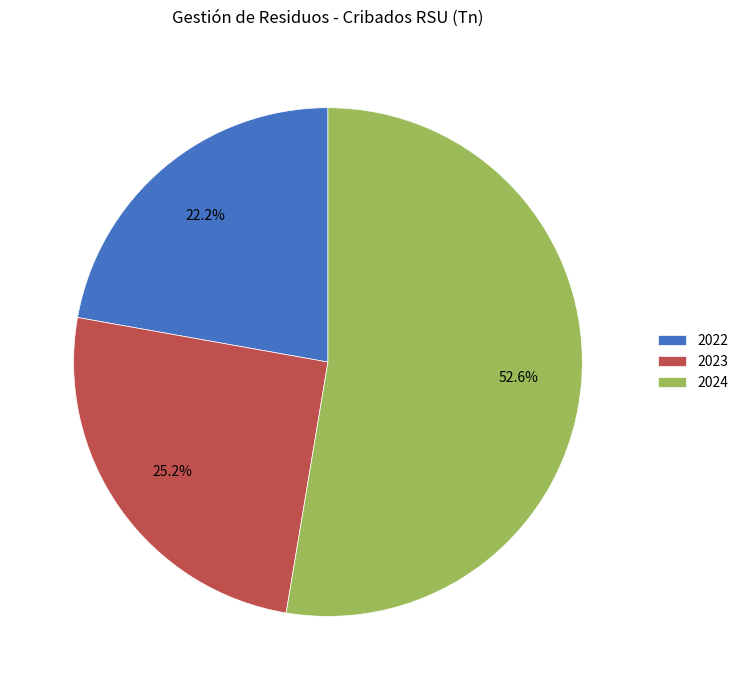

How much of the chart is everything except 2024?

47.4%